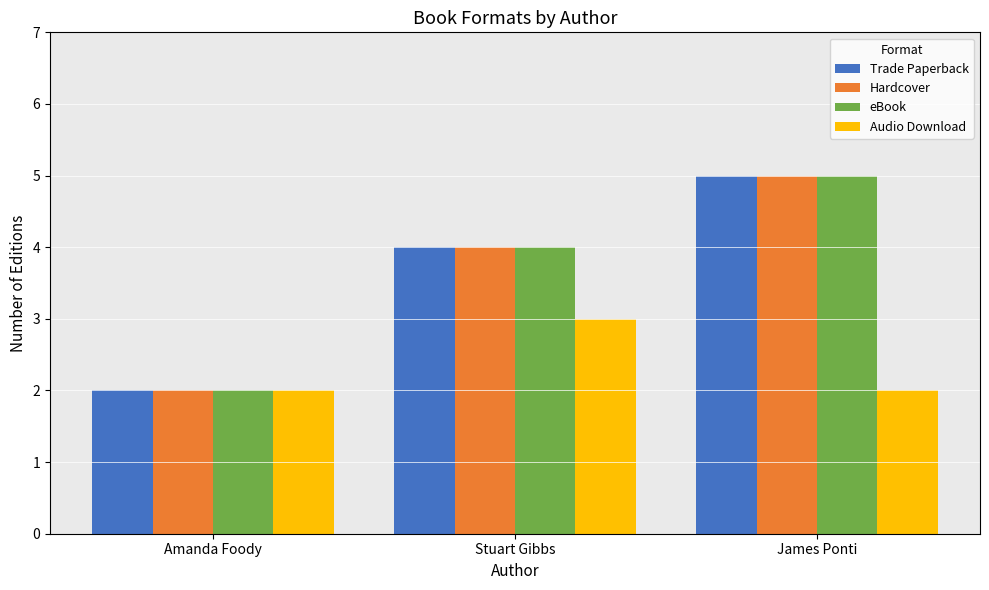

List the labels in order of Hardcover value, largest first.

James Ponti, Stuart Gibbs, Amanda Foody